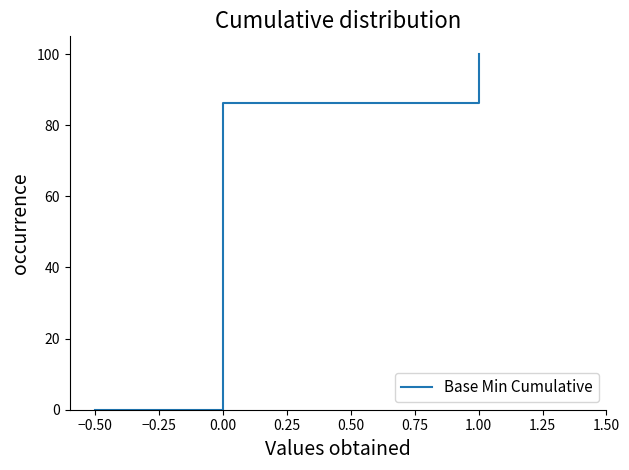

True or false: the data has more than 2 interior local peaks.

False